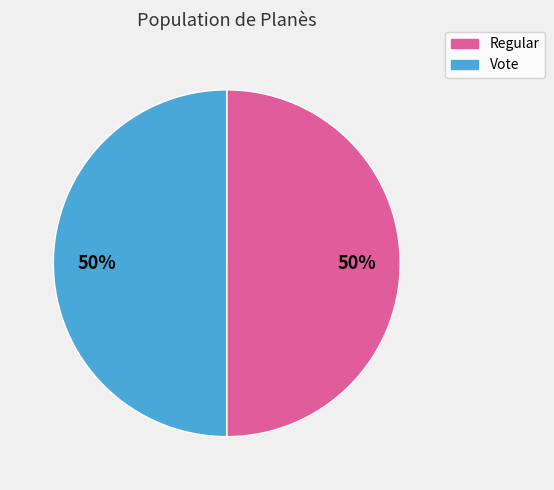

To the nearest percent, what percentage of the pie is Vote?

50%